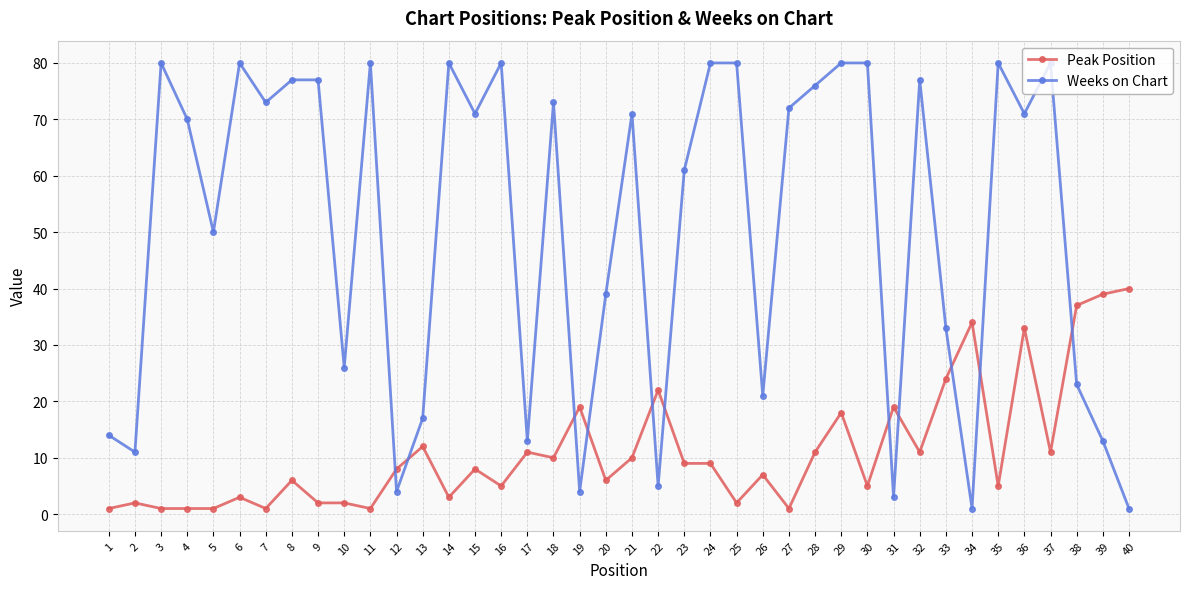

What is the value of the Weeks on Chart point at the 22nd from the left?

5